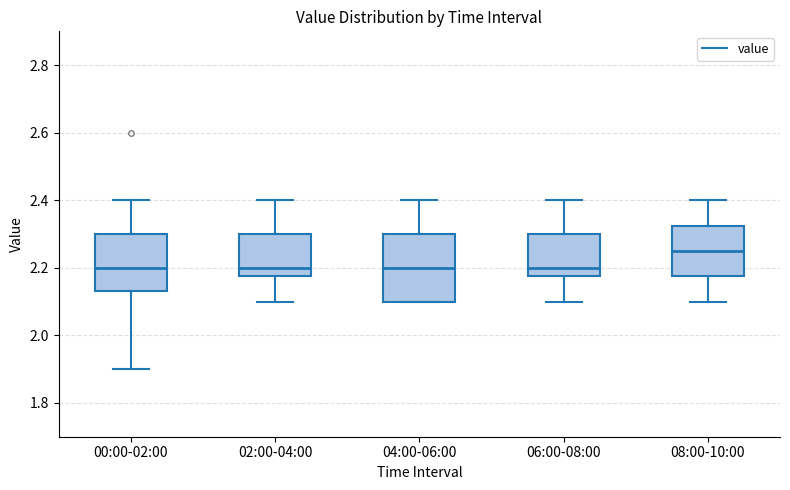

Reading left to right, transcribe this box plot: for each box, give where its median line is, the range the box spans, and where its two whiskers end, as read against the y-axis. The values are not printed on the chart, so give them approximately, as read against the axis.

00:00-02:00: median 2.20, box 2.14 to 2.30, whiskers 1.90 to 2.40
02:00-04:00: median 2.20, box 2.18 to 2.30, whiskers 2.10 to 2.40
04:00-06:00: median 2.20, box 2.10 to 2.30, whiskers 2.10 to 2.40
06:00-08:00: median 2.20, box 2.18 to 2.30, whiskers 2.10 to 2.40
08:00-10:00: median 2.26, box 2.18 to 2.32, whiskers 2.10 to 2.40